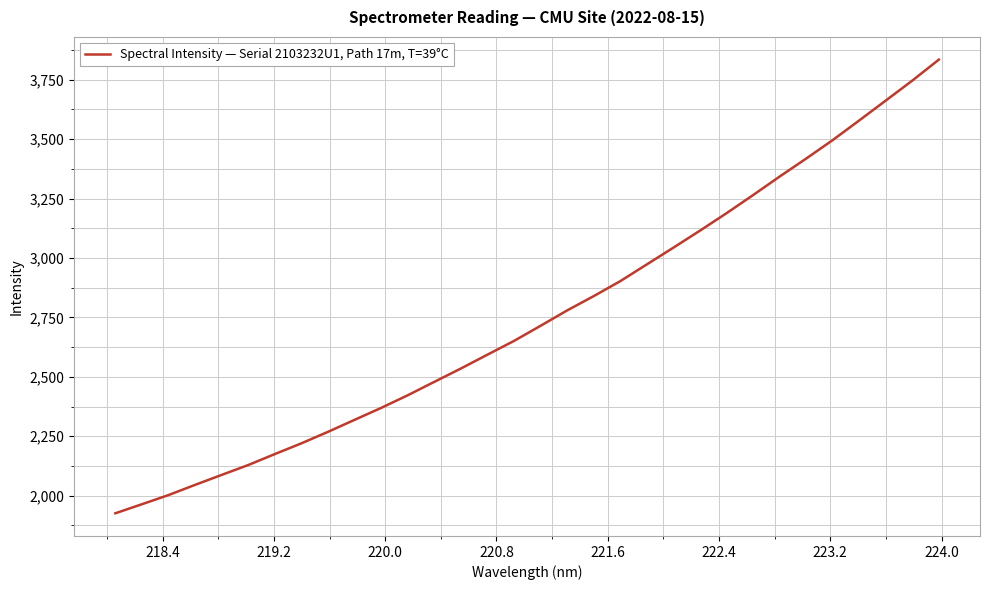

What is the maximum value shown in the chart?

3834.4